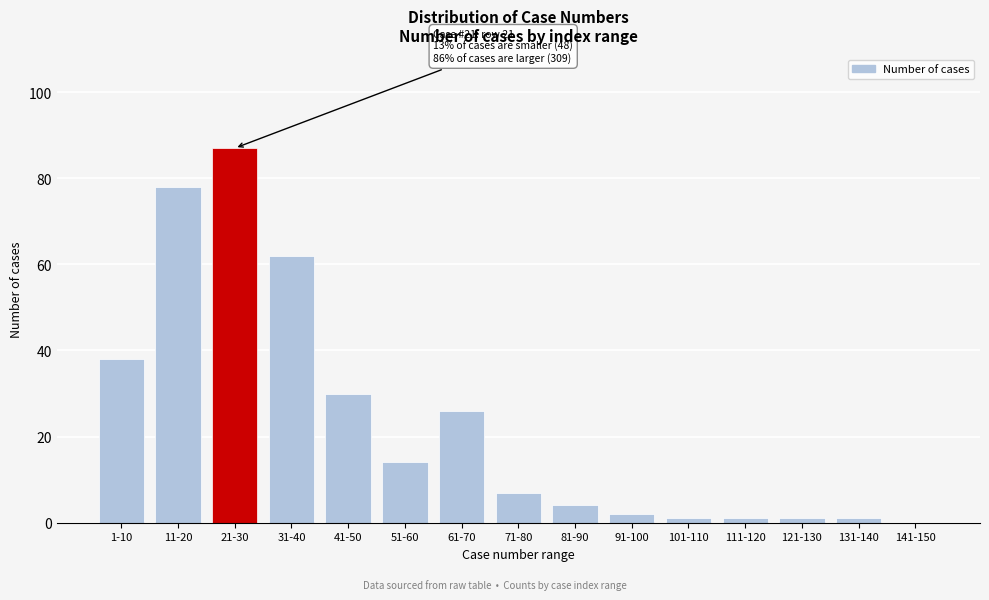

Reading left to right, what are all the values shown in this chart?

1-10=38	11-20=78	21-30=87	31-40=62	41-50=30	51-60=14	61-70=26	71-80=7	81-90=4	91-100=2	101-110=1	111-120=1	121-130=1	131-140=1	141-150=0